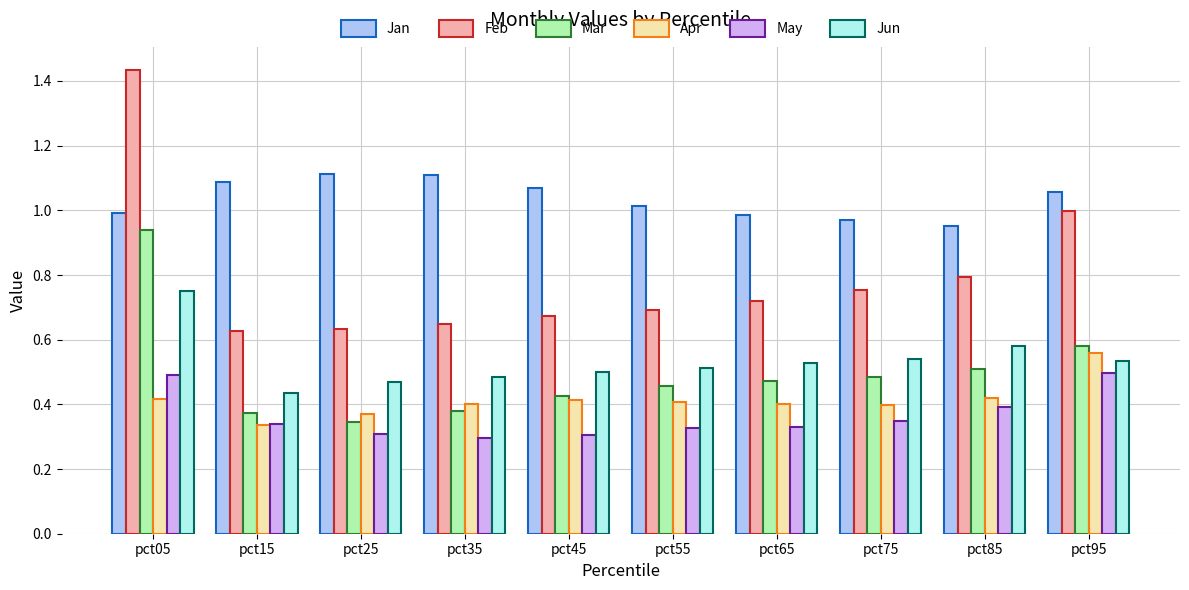

At which label is Jun closest to 0?

pct15